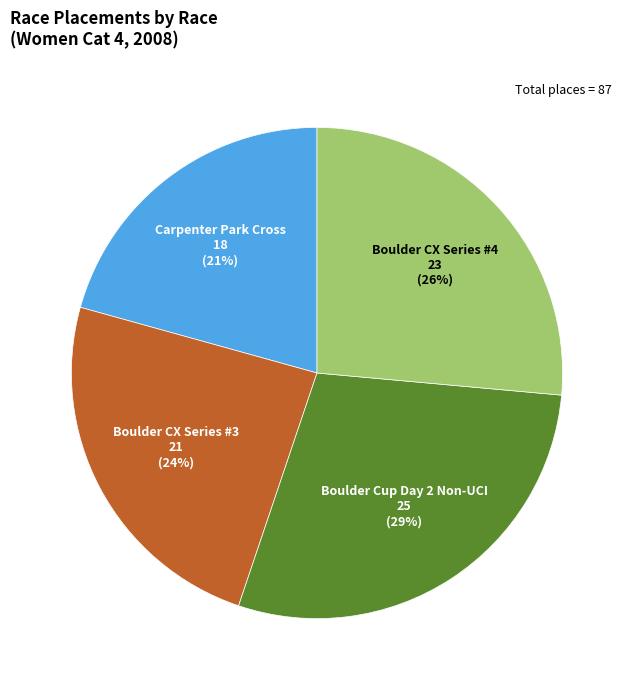

What percentage is the Boulder CX Series #4 slice, to the nearest percent?

26%